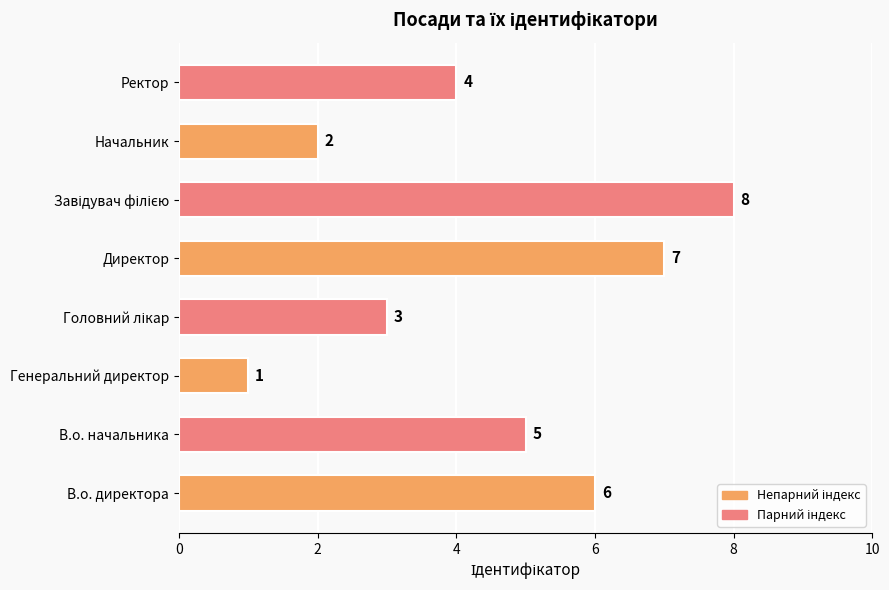

At which label is the value closest to 4?

Ректор